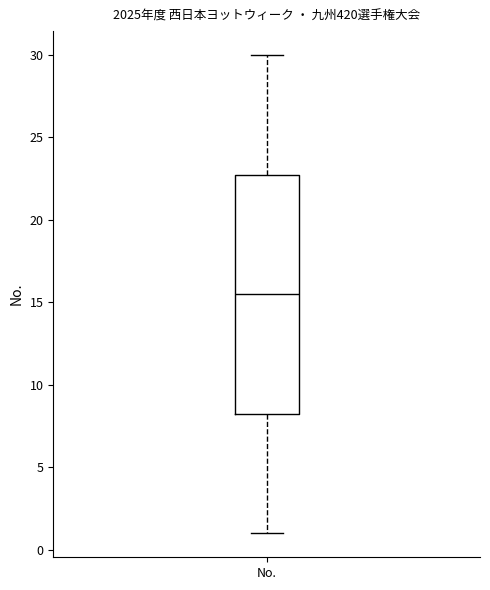

Transcribe this box plot: give where the median line is, the range the box spans, and where the two whiskers end, as read against the y-axis. The values are not printed on the chart, so give them approximately, as read against the axis.

median 15.5, box 8.5 to 23.0, whiskers 1.0 to 30.0